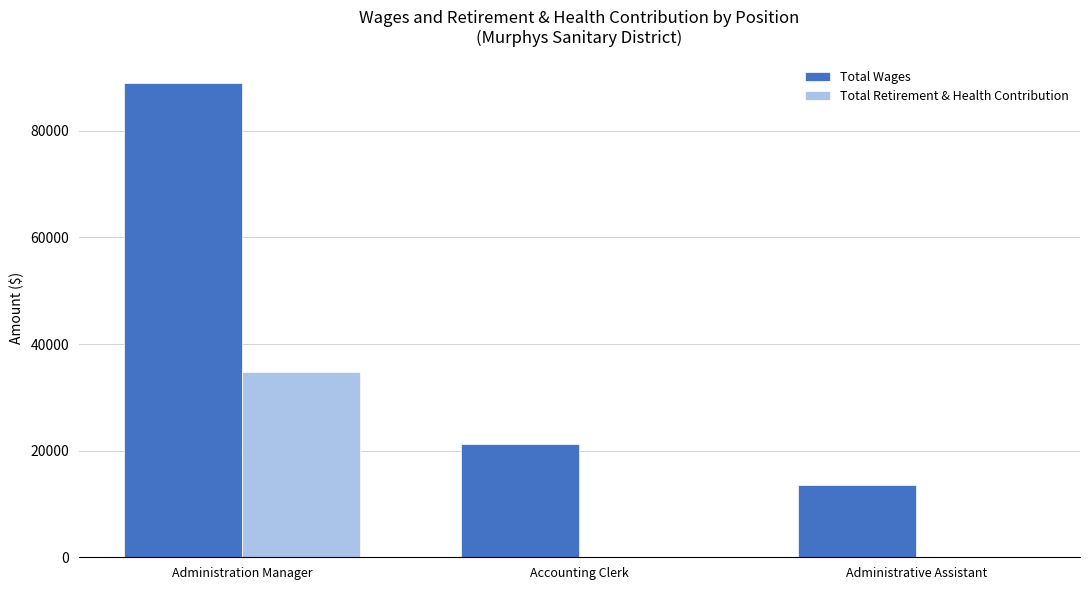

At which label does Total Wages first exceed 21295?

Administration Manager